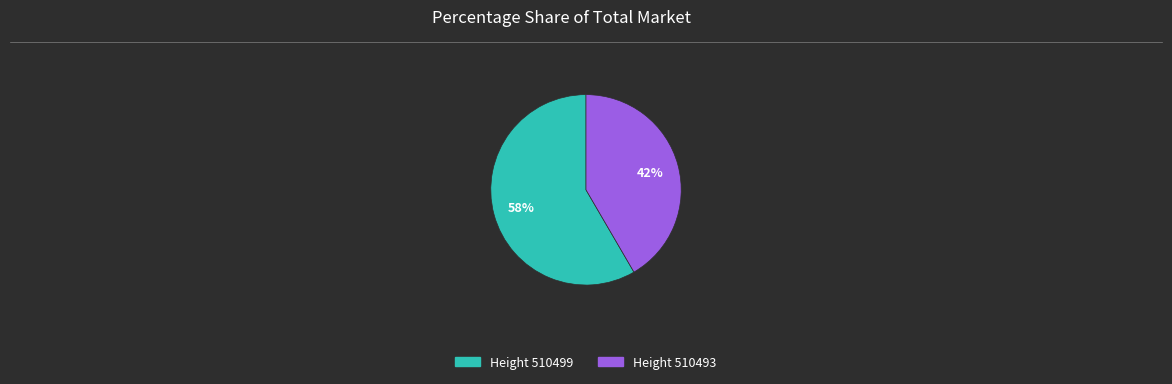

To the nearest percent, what is the average slice percentage?

50%